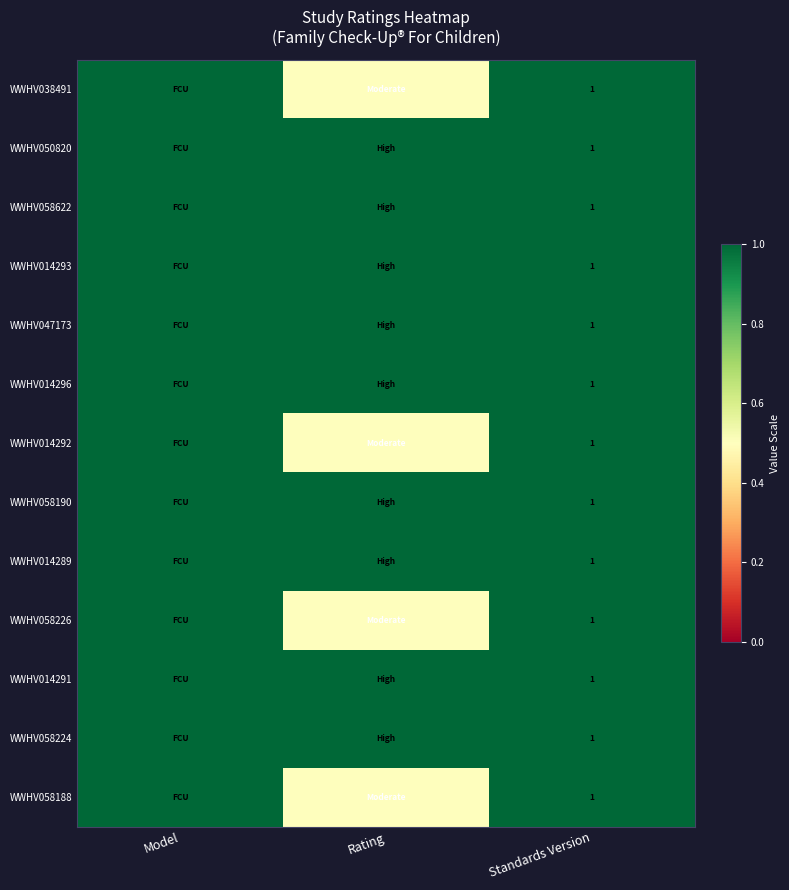

At which category is the sum across all series the highest?

Model